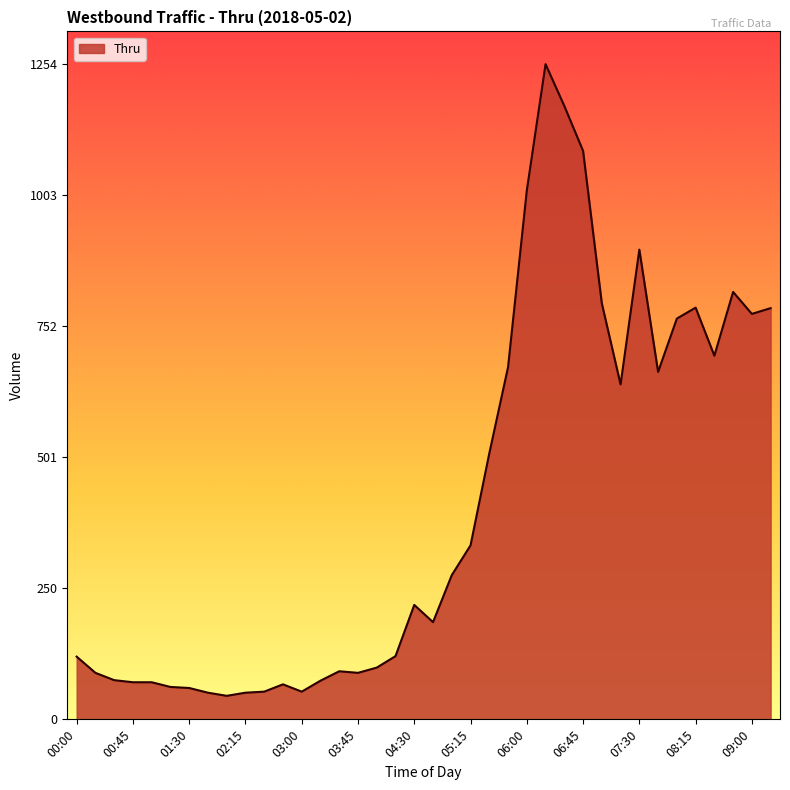

What is the smallest value displayed?

45